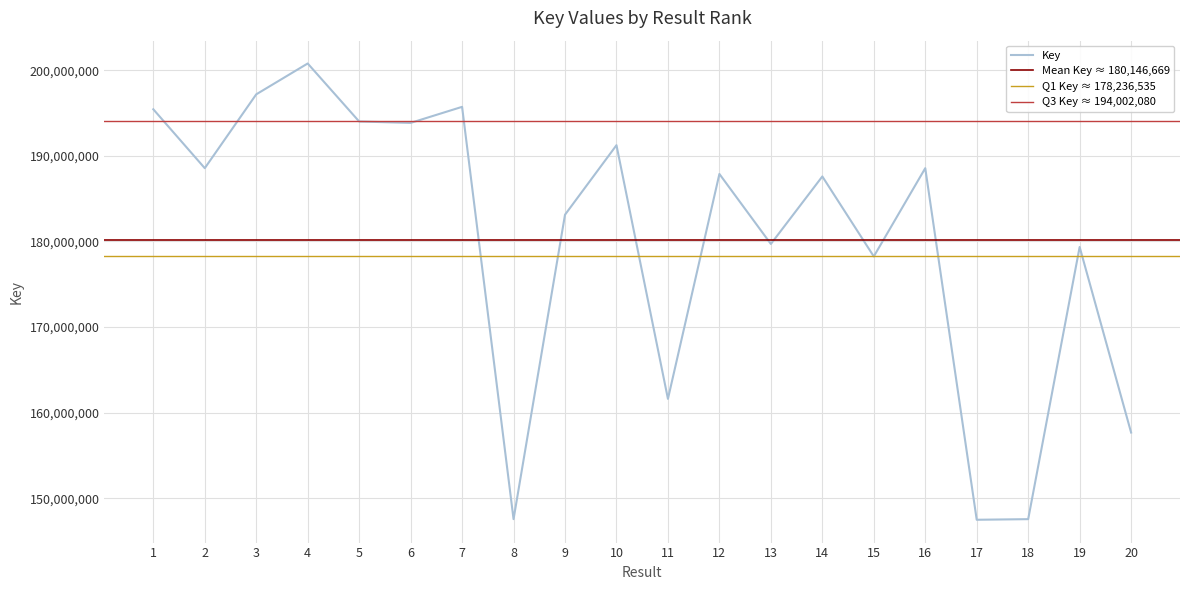

Read the value at 3.

197173170